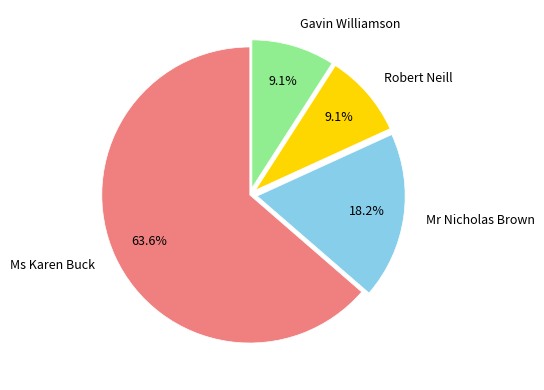

Is there a majority slice in this chart?

Yes